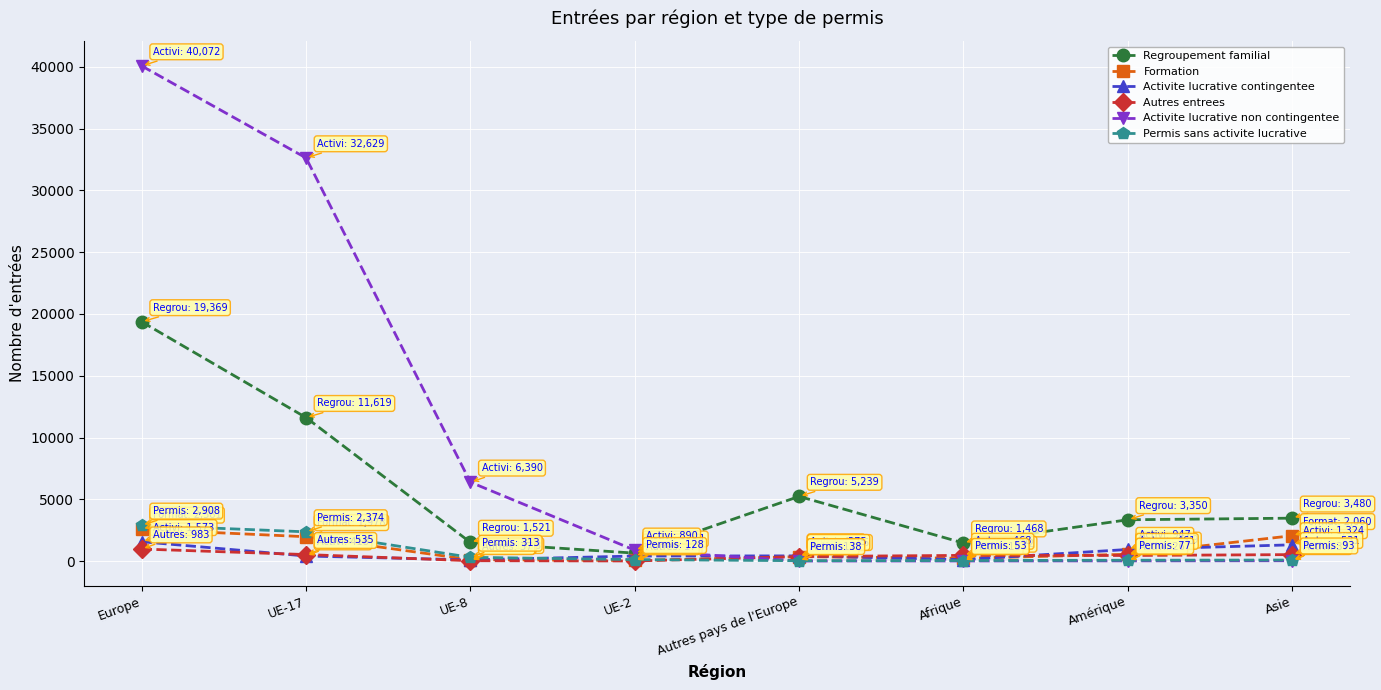

Read the Activite lucrative non contingentee value at Amérique, to the nearest 10.

30